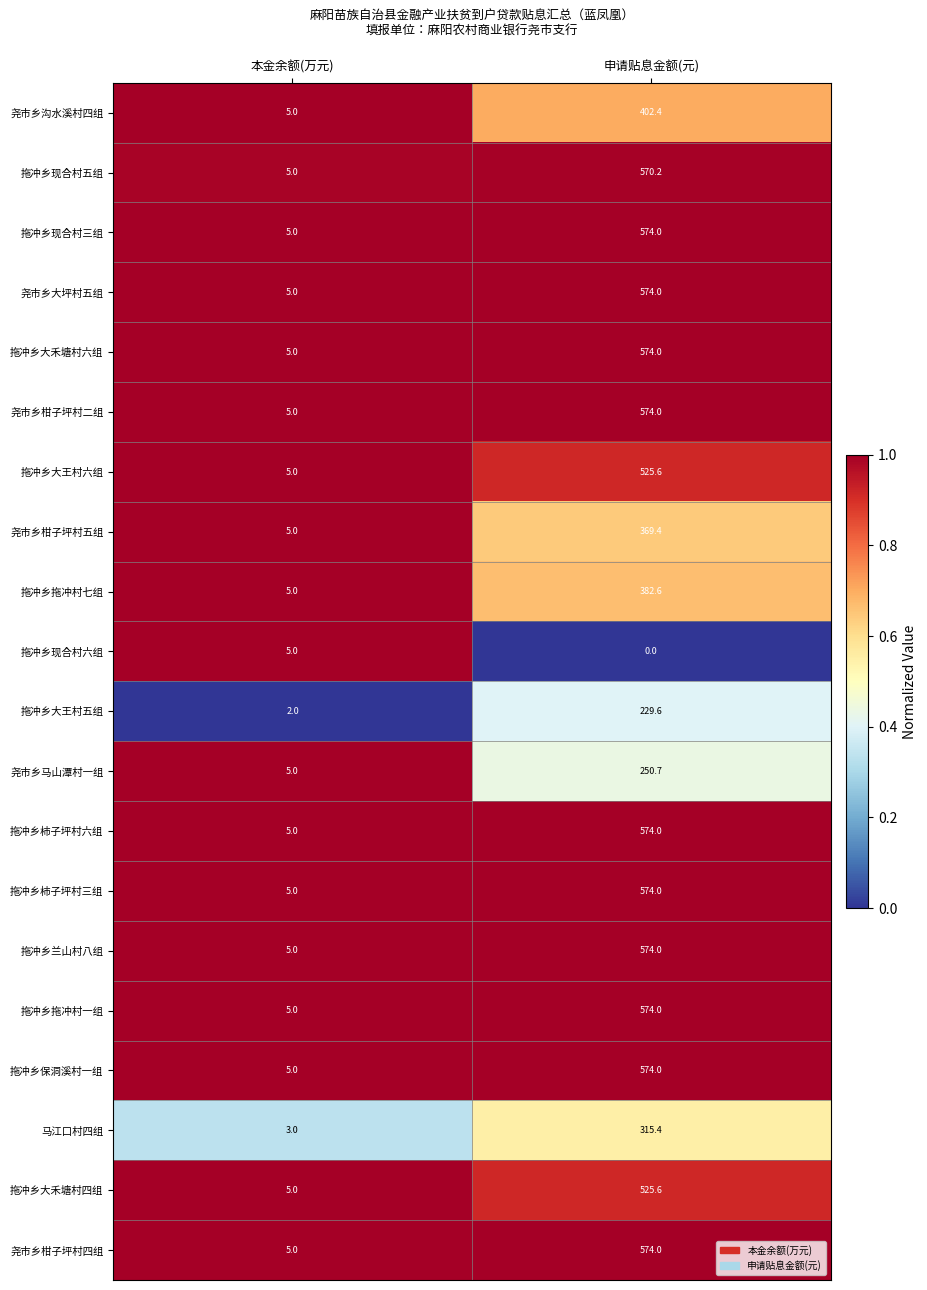

List the labels in order of 拖冲乡大禾塘村六组 value, smallest first.

本金余额(万元), 申请贴息金额(元)